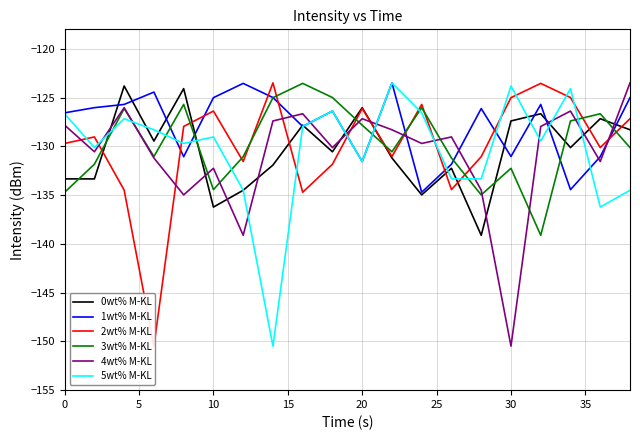

Read the 5wt% M-KL value at 20.

-131.6